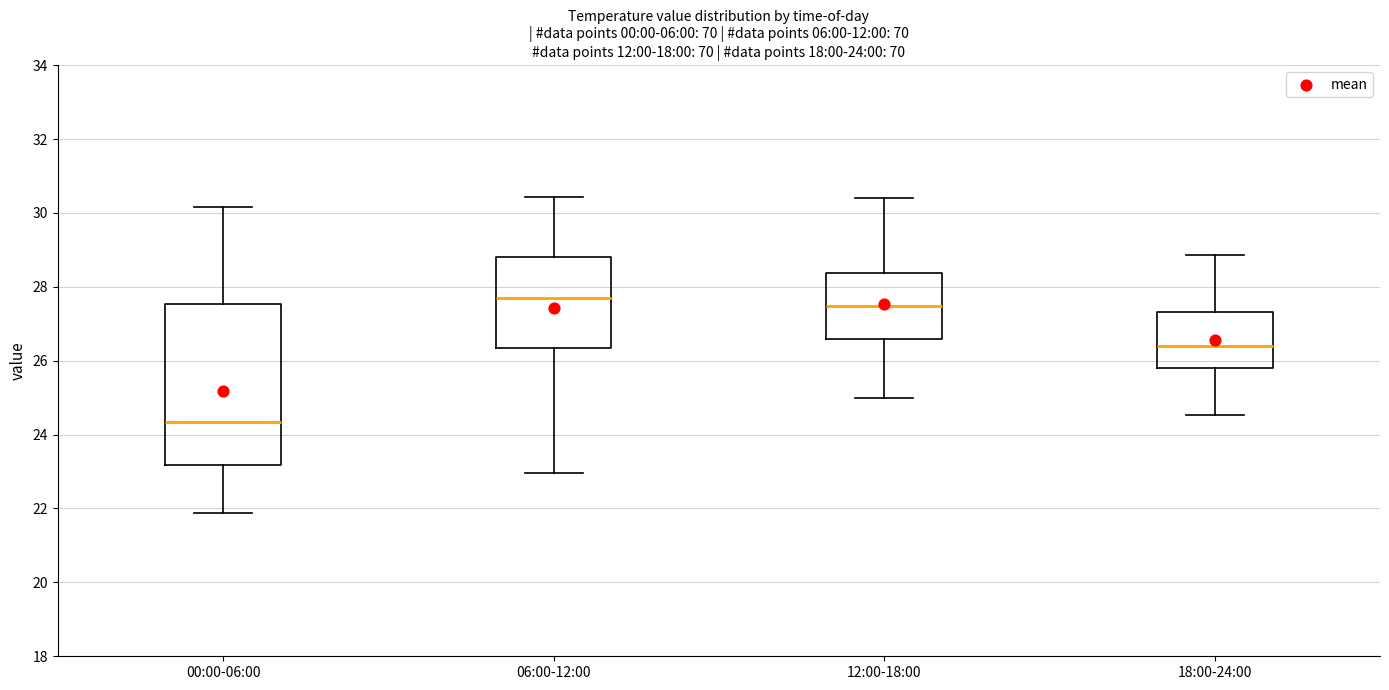

Which box's median line is the highest?

06:00-12:00